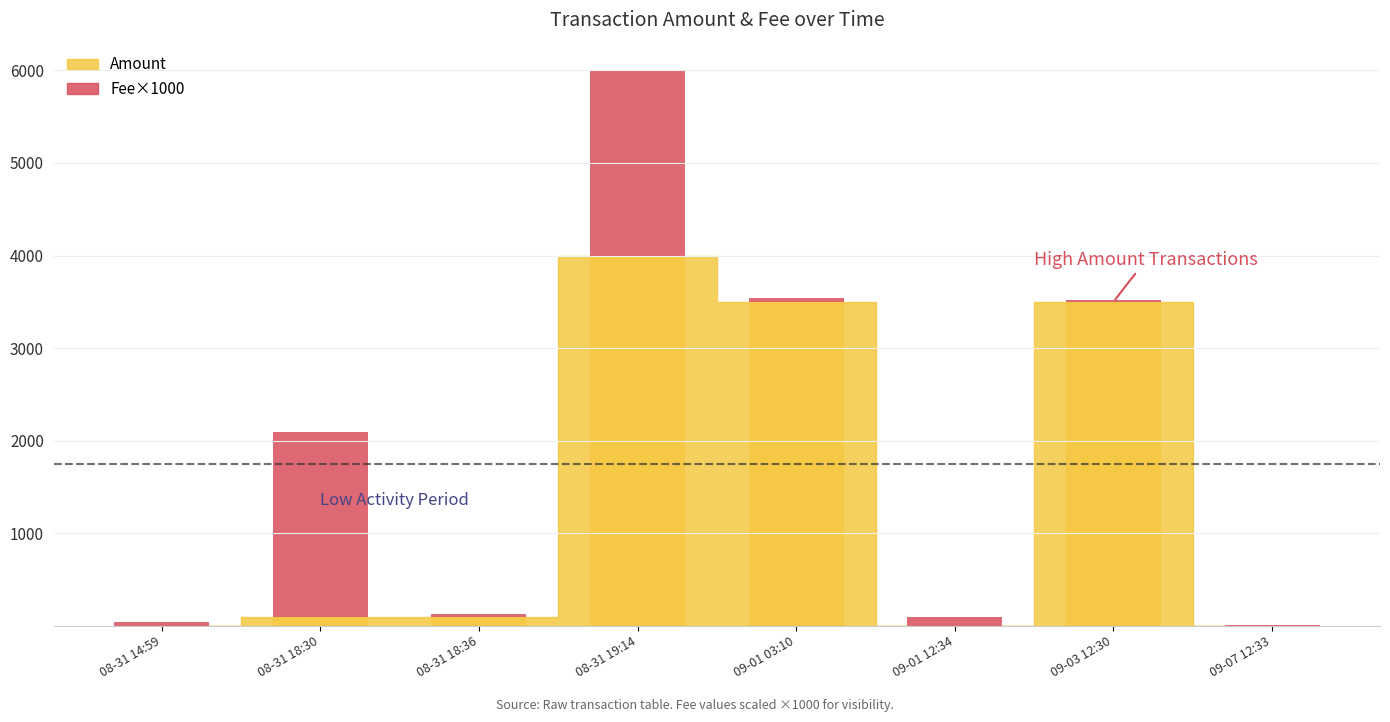

True or false: the data shows 4000.0 at 08-31 19:14.

True